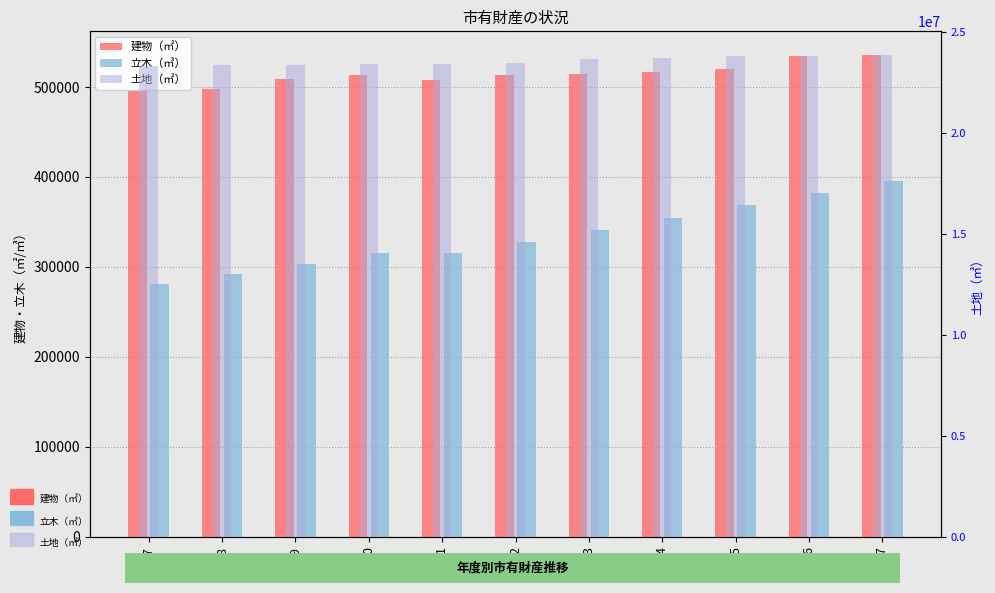

At which category is the sum across all series the highest?

27